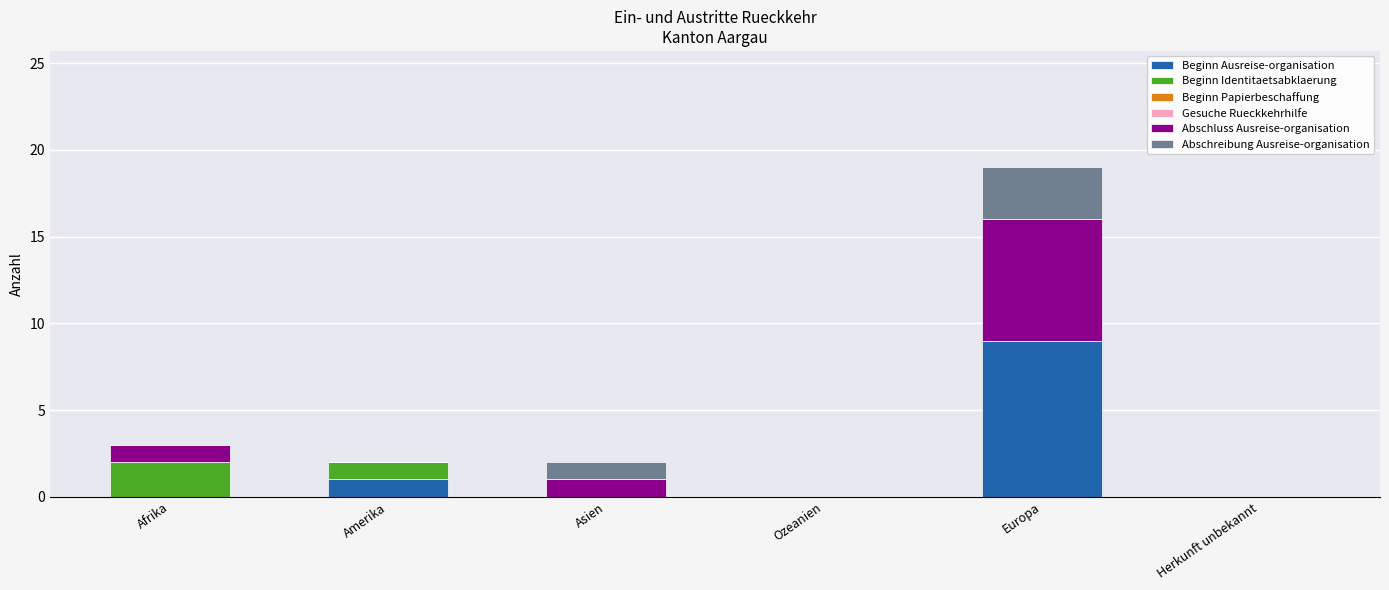

What is the maximum value for Beginn Ausreise-organisation?

9